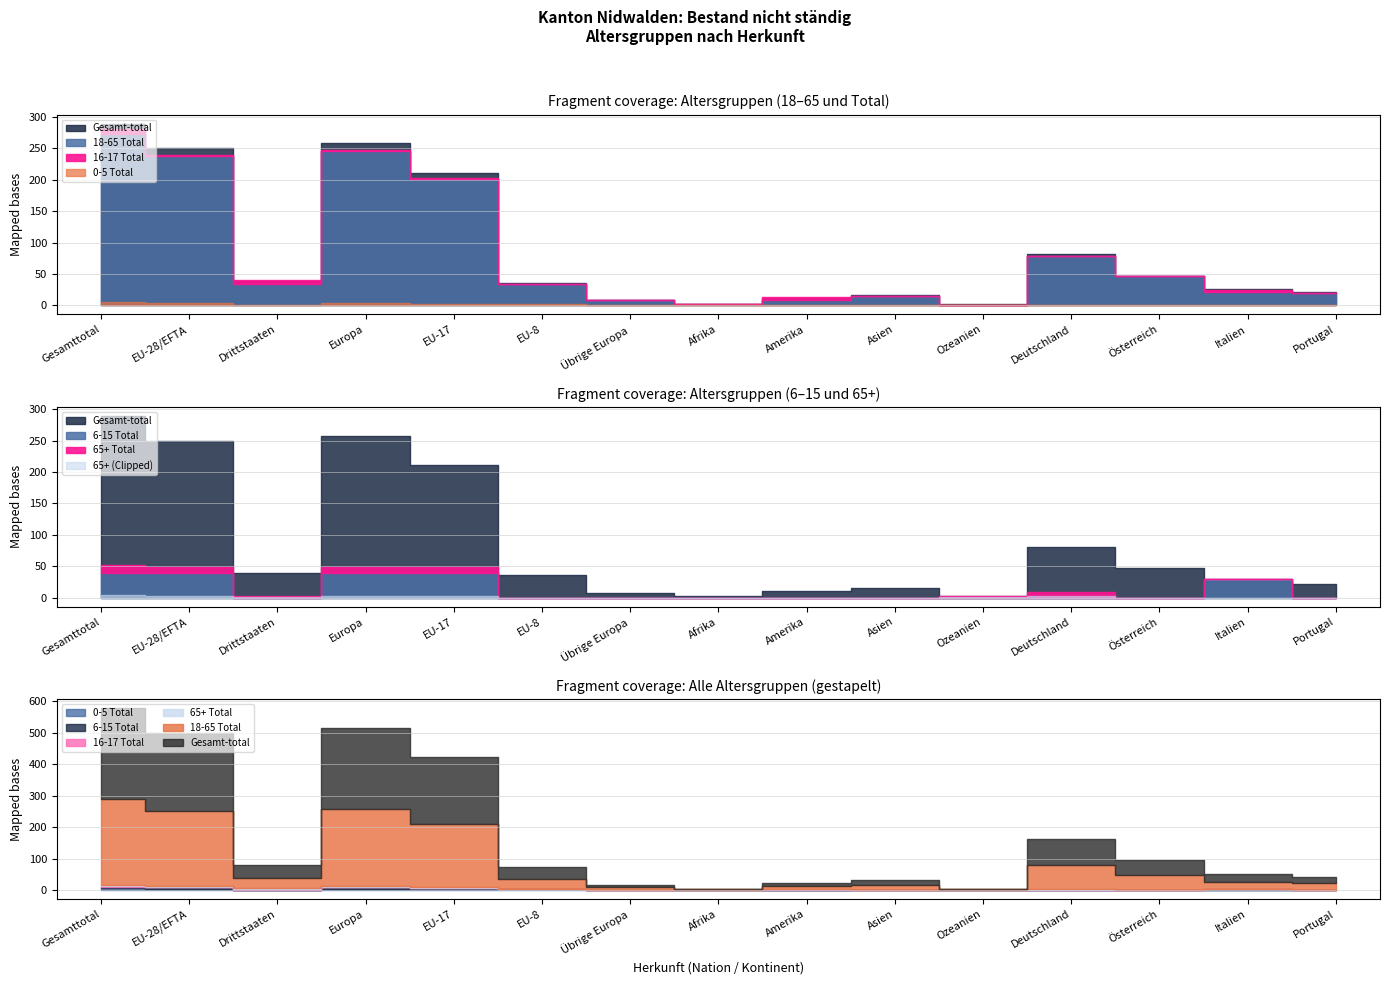

True or false: Gesamt-total and 6-15 Total intersect in this chart.

False